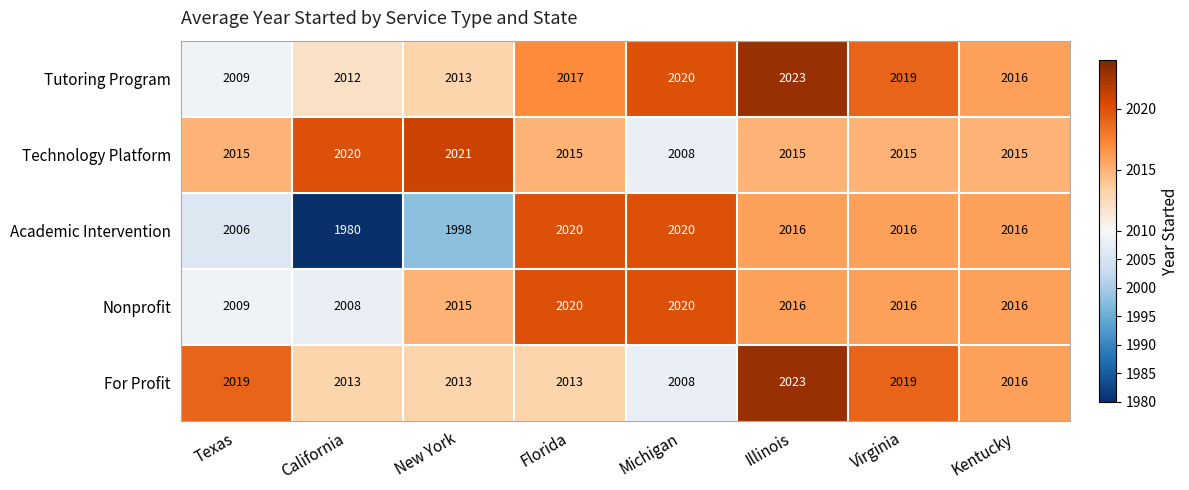

Which series changed the most between Florida and Michigan?

Technology Platform